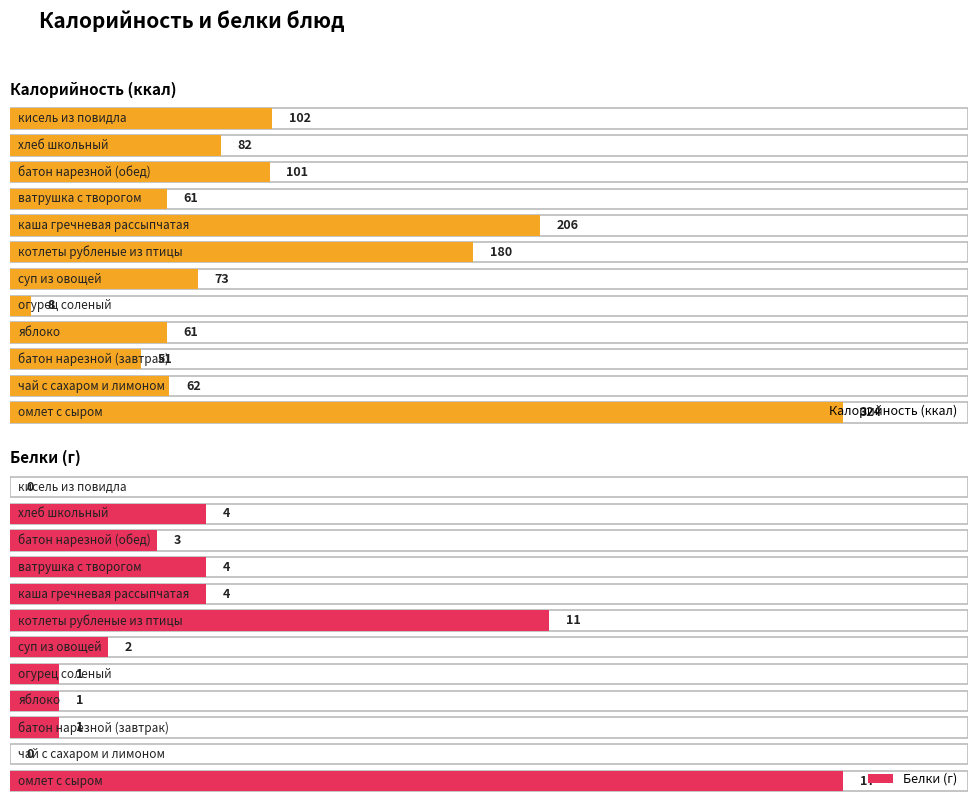

Reading left to right, extract all data points from this chart.

Калорийность: омлет с сыром=324	чай с сахаром и лимоном=62	батон нарезной (завтрак)=51	яблоко=61	огурец соленый=8	суп из овощей=73	котлеты рубленые из птицы=180	каша гречневая рассыпчатая=206	ватрушка с творогом=61	батон нарезной (обед)=101	хлеб школьный=82	кисель из повидла=102
Белки: омлет с сыром=17	чай с сахаром и лимоном=0	батон нарезной (завтрак)=1	яблоко=1	огурец соленый=1	суп из овощей=2	котлеты рубленые из птицы=11	каша гречневая рассыпчатая=4	ватрушка с творогом=4	батон нарезной (обед)=3	хлеб школьный=4	кисель из повидла=0